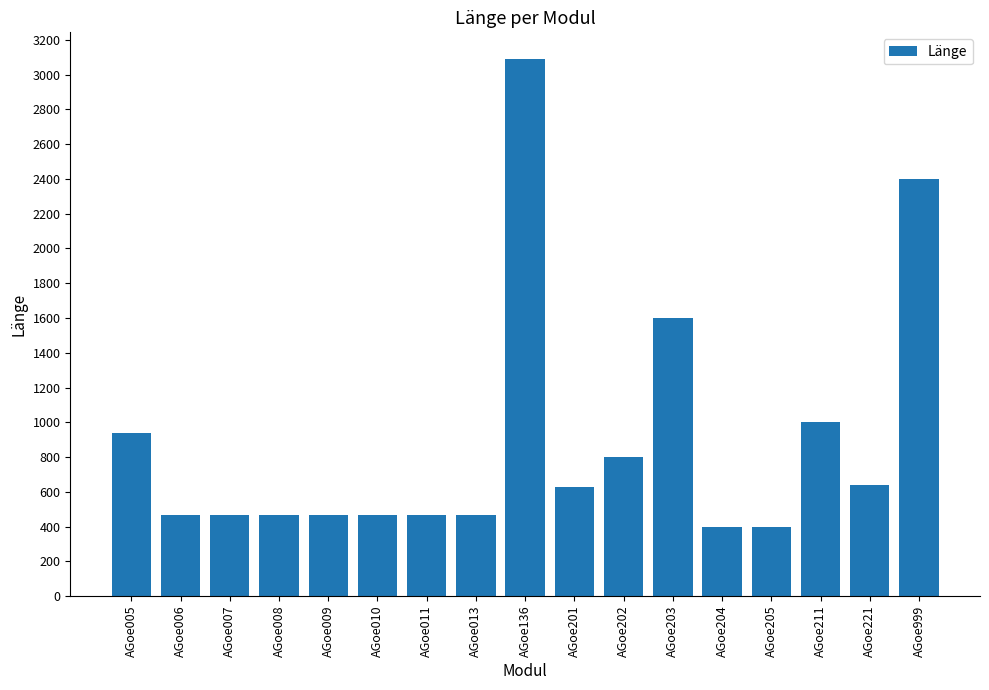

What is the approximate value at AGoe010?

469